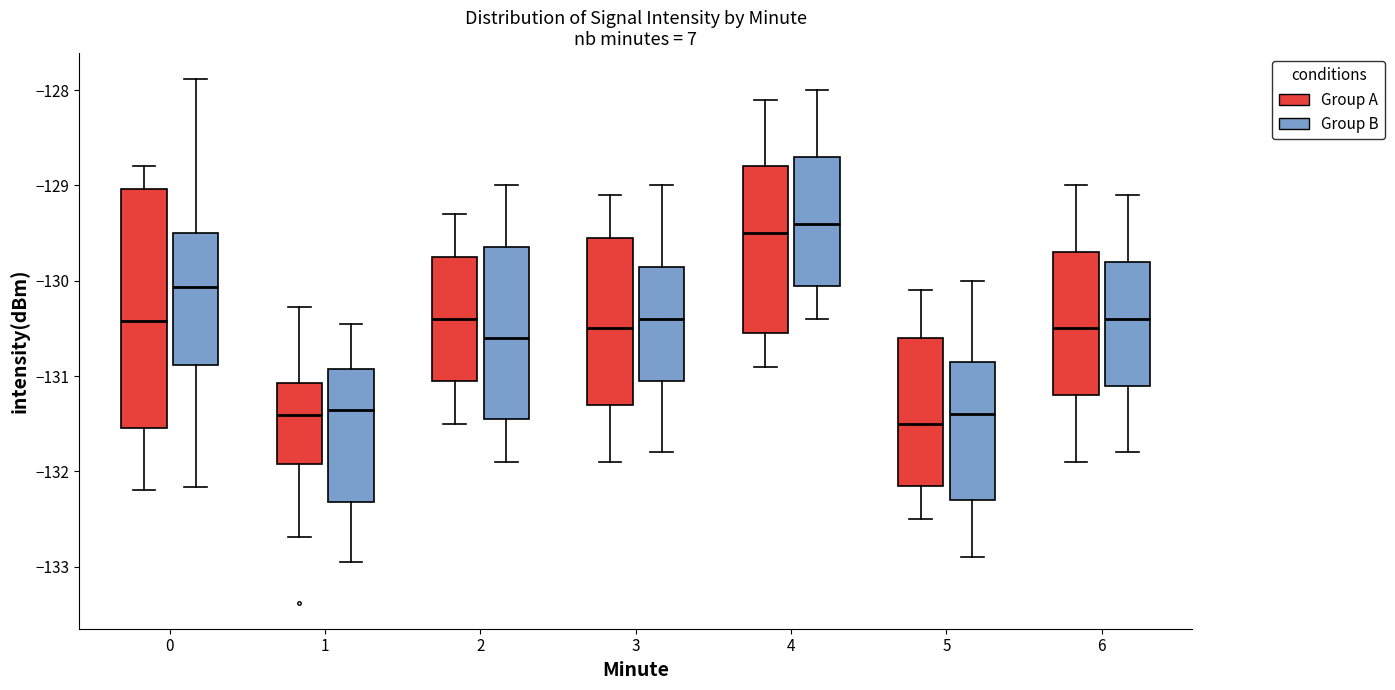

Where is the upper edge of the box for 5 (Group B) on the y-axis? The values are not printed on the chart, so give them approximately, as read against the axis.

-130.8